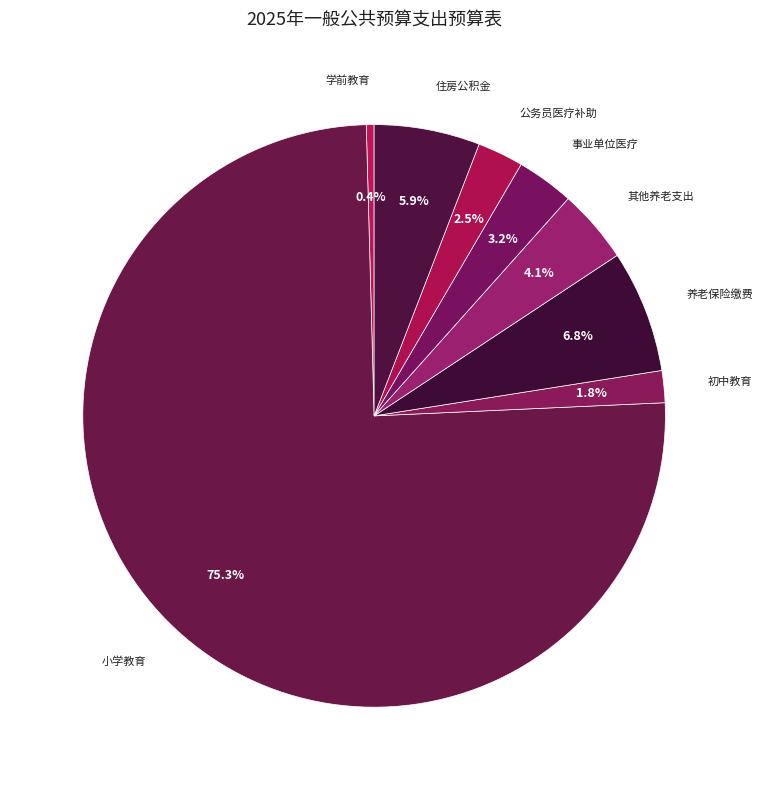

To the nearest percent, what is the combined percentage of 初中教育 and 学前教育?

2%